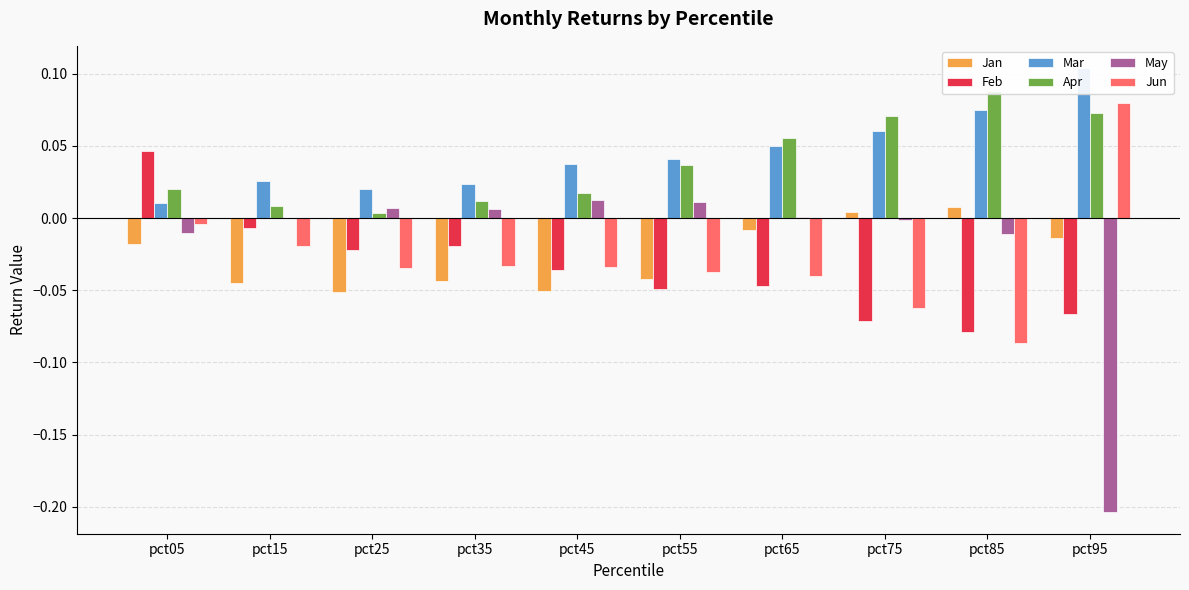

How many series are shown in this chart?

6